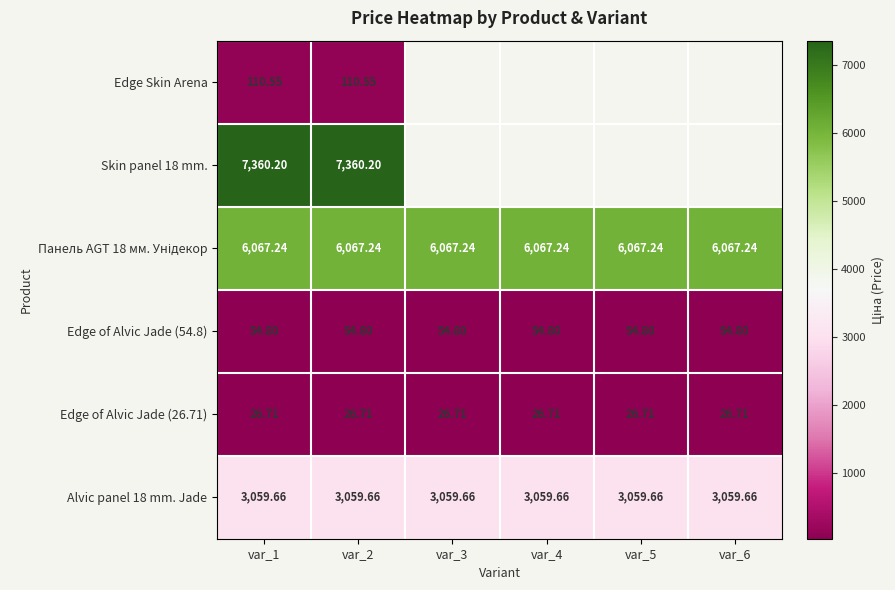

Between var_1 and var_2, which is larger?

var_1